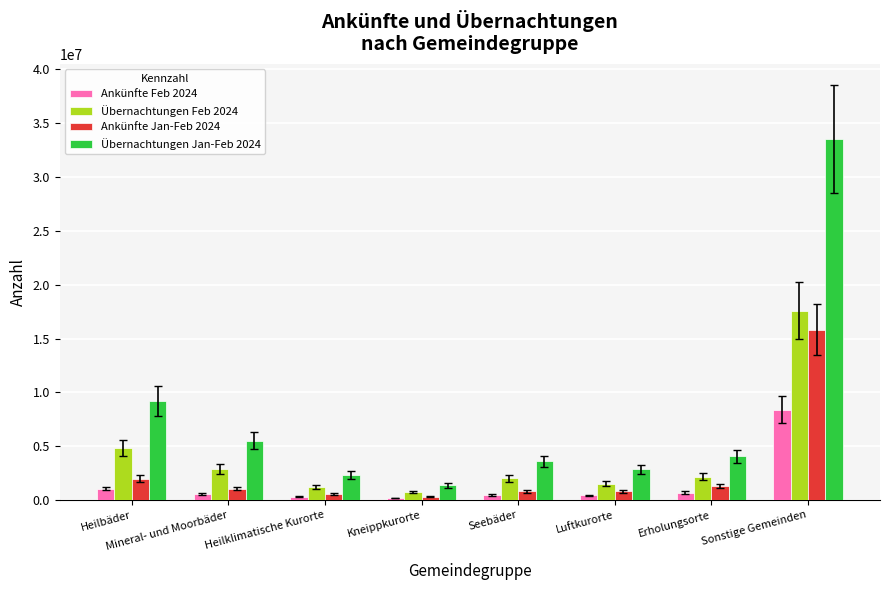

What is the total value across all series at Sonstige Gemeinden?

75367072